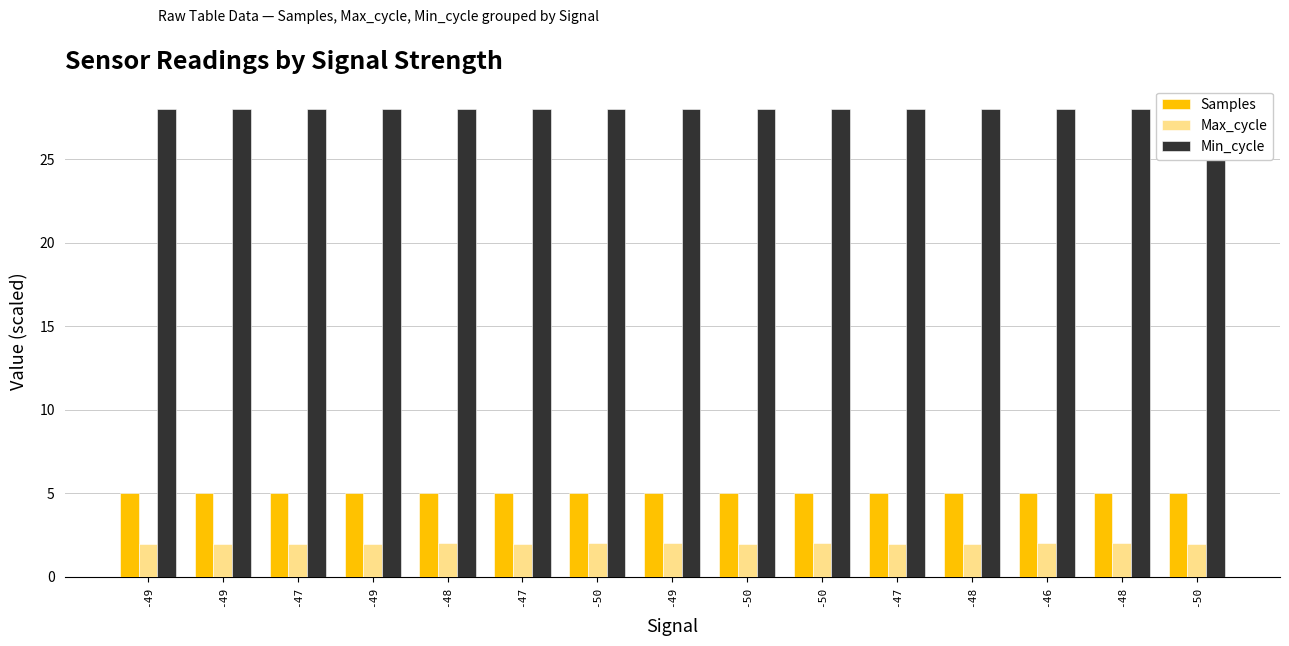

What is the sum of all Max_cycle values?

30.1